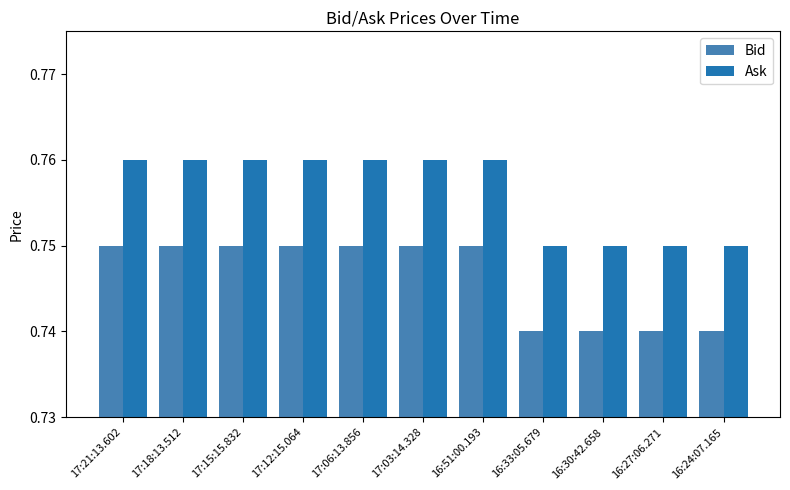

Count the Bid values in the range 0 to 1.

11